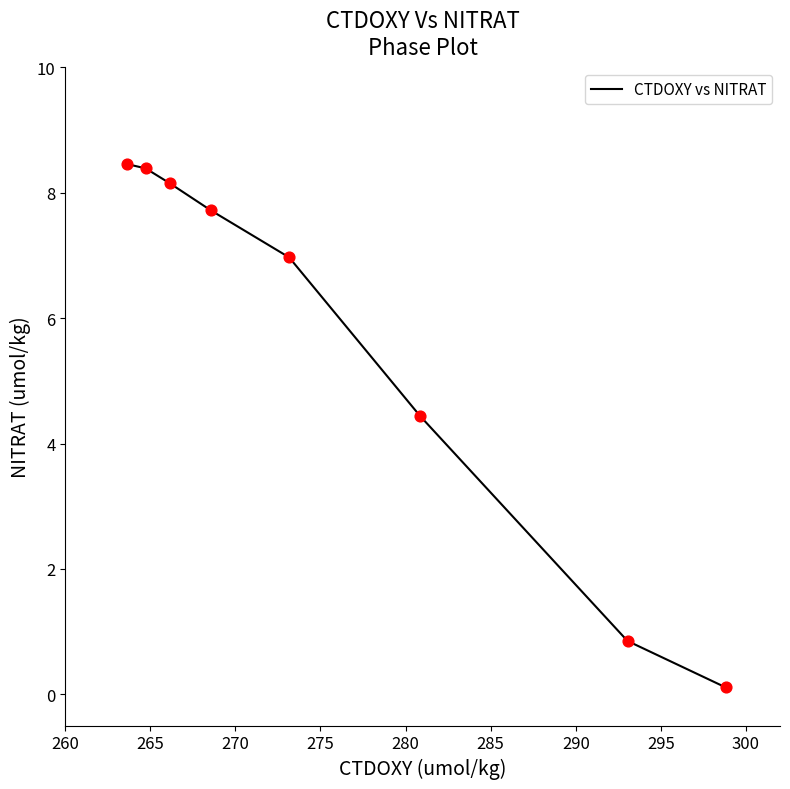

True or false: the data has more than 1 interior local peaks.

False